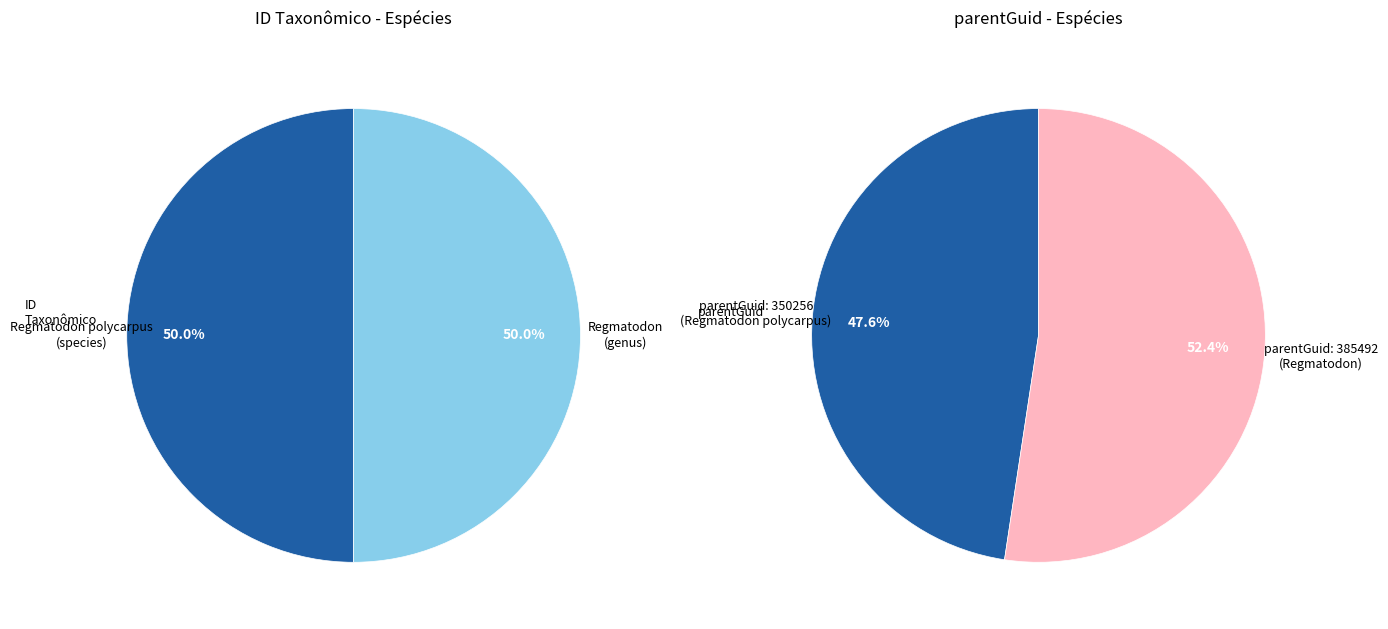

Which has a higher value, Regmatodon (genus) or Regmatodon polycarpus (species)?

Regmatodon polycarpus (species)